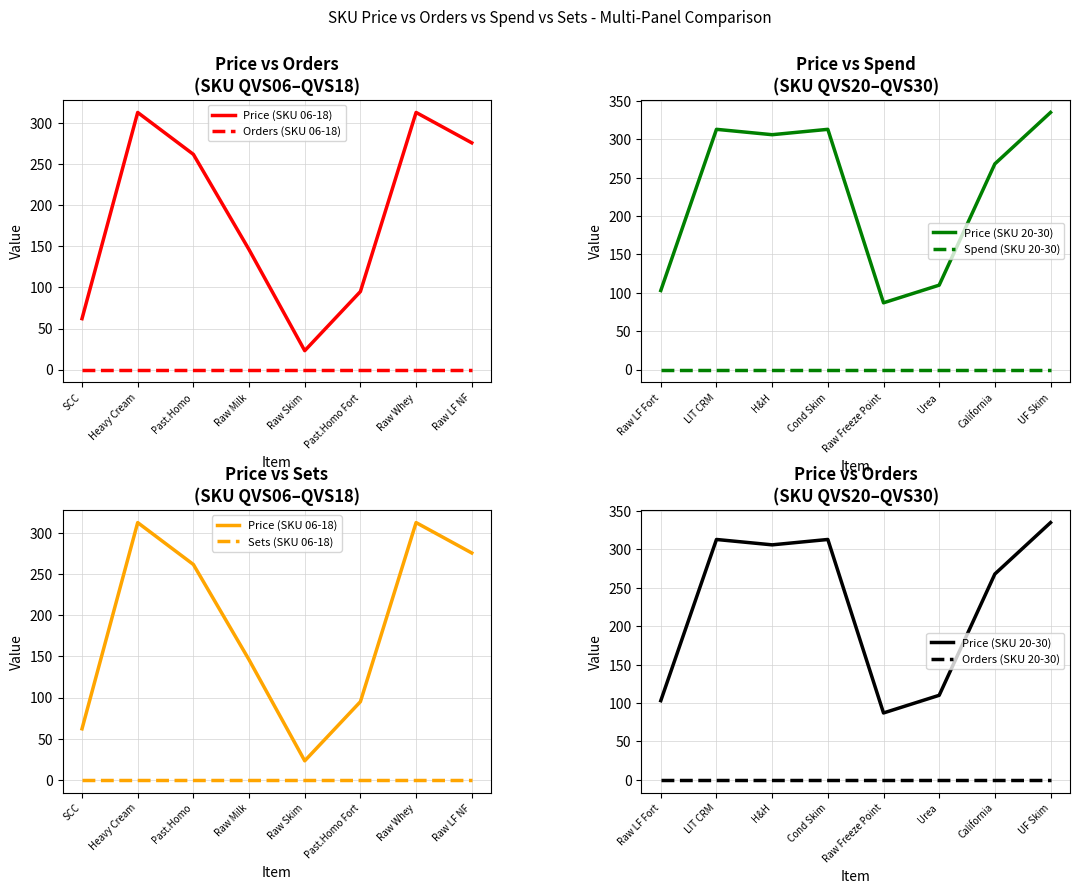

What position from the left is Raw LF NF?

8